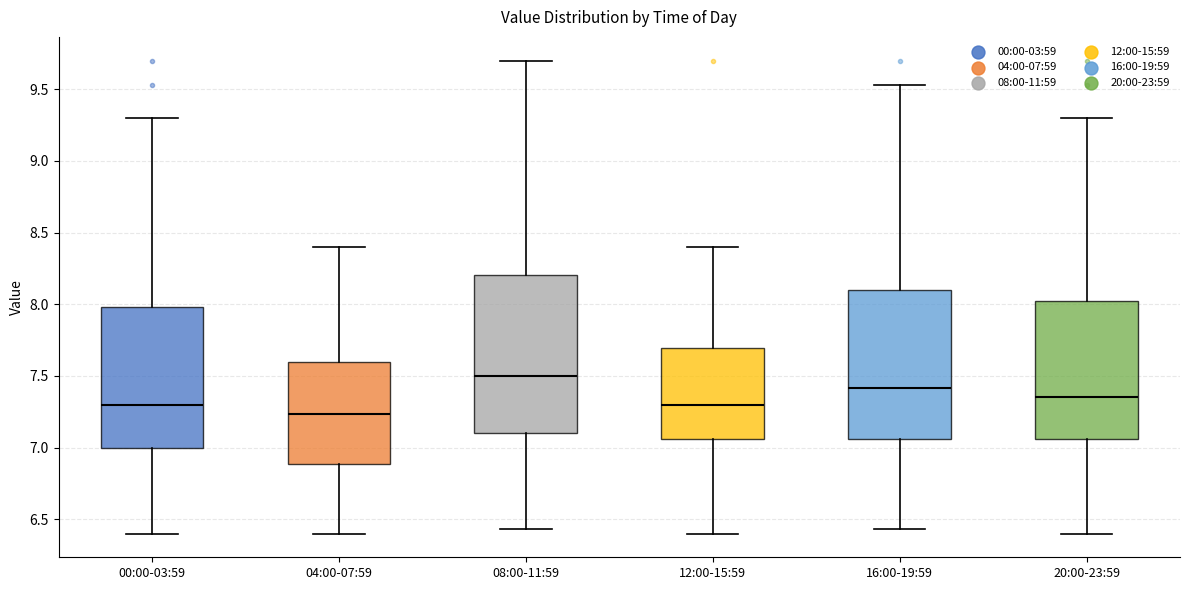

Which box has the highest median line?

08:00-11:59